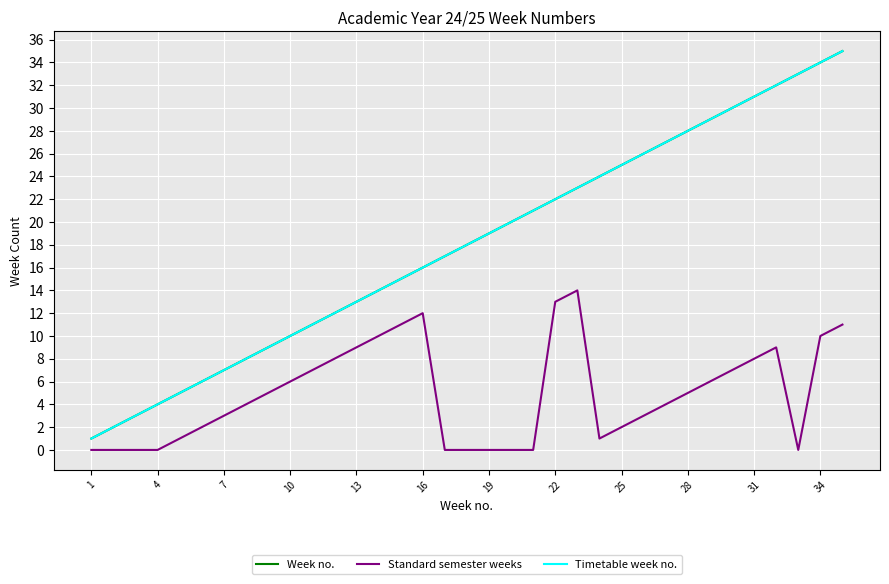

What is the difference between the maximum and second lowest values in the Timetable week no. series?

33